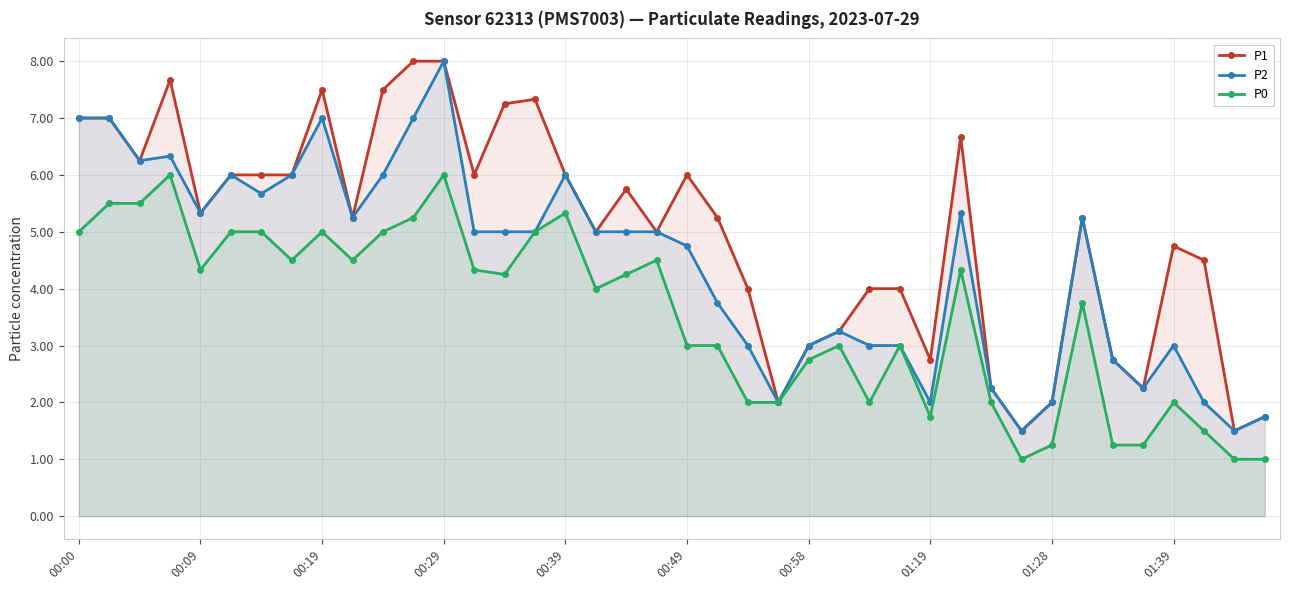

How many lines are shown in the chart?

3